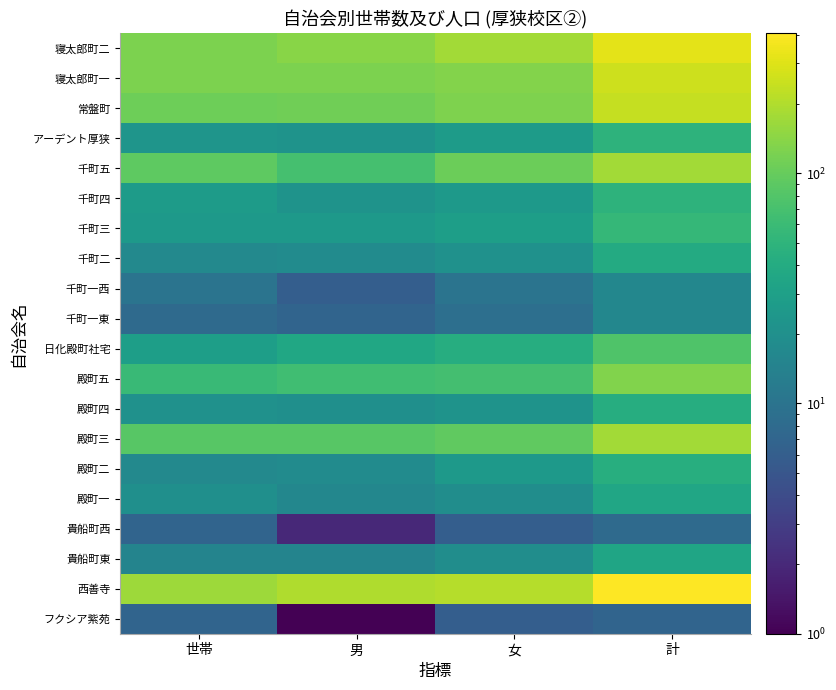

How many series are shown in this chart?

20